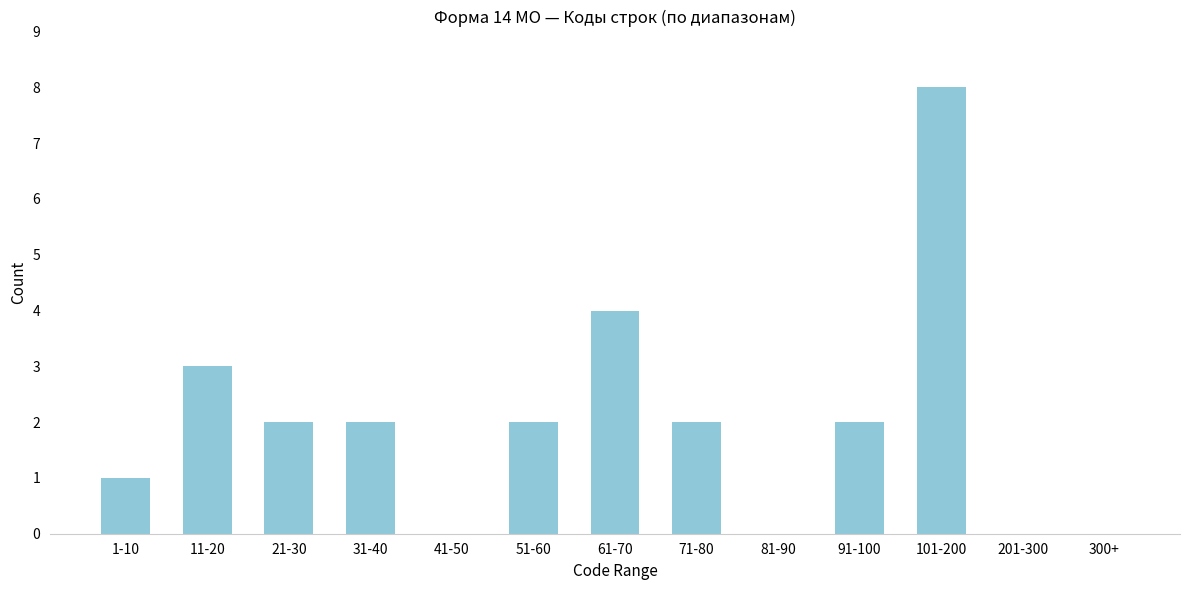

Reading left to right, what are all the values shown in this chart?

1-10=1	11-20=3	21-30=2	31-40=2	41-50=0	51-60=2	61-70=4	71-80=2	81-90=0	91-100=2	101-200=8	201-300=0	300+=0